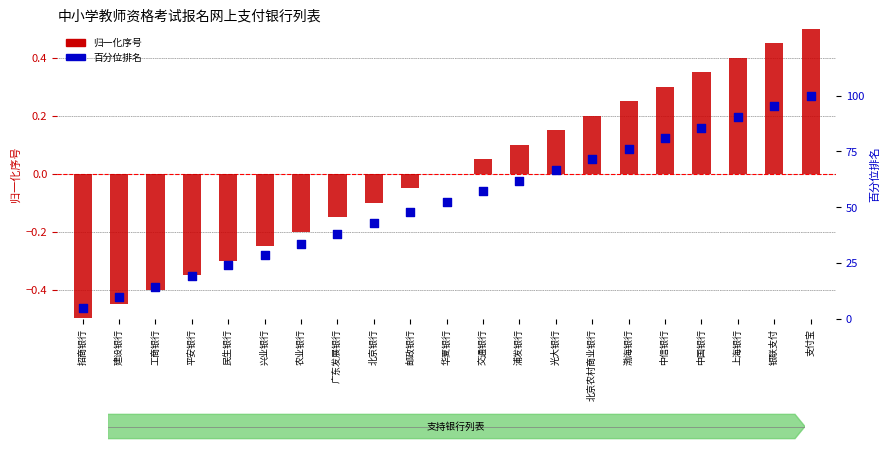

Is the value of 序号 (normalized) at 支付宝 greater than the value of 百分位排名 at 广东发展银行?

No